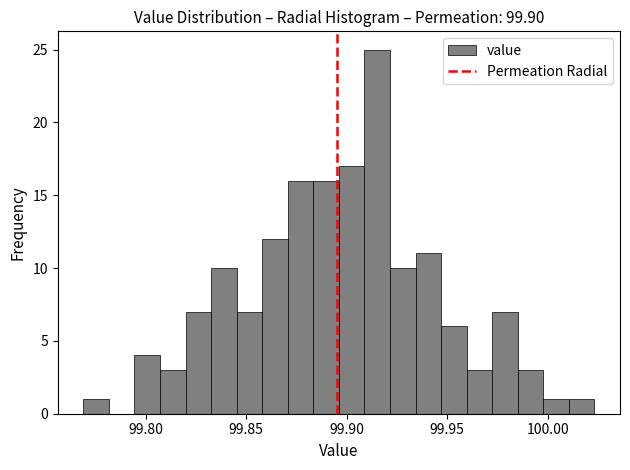

Around what value on the x-axis is the tallest bar? Give the approximate position of its centre, as read against the axis.

99.915